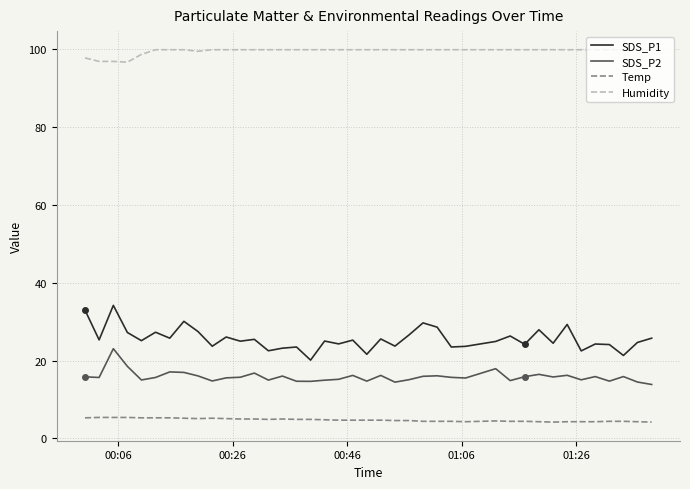

What is the greatest value displayed?

99.9